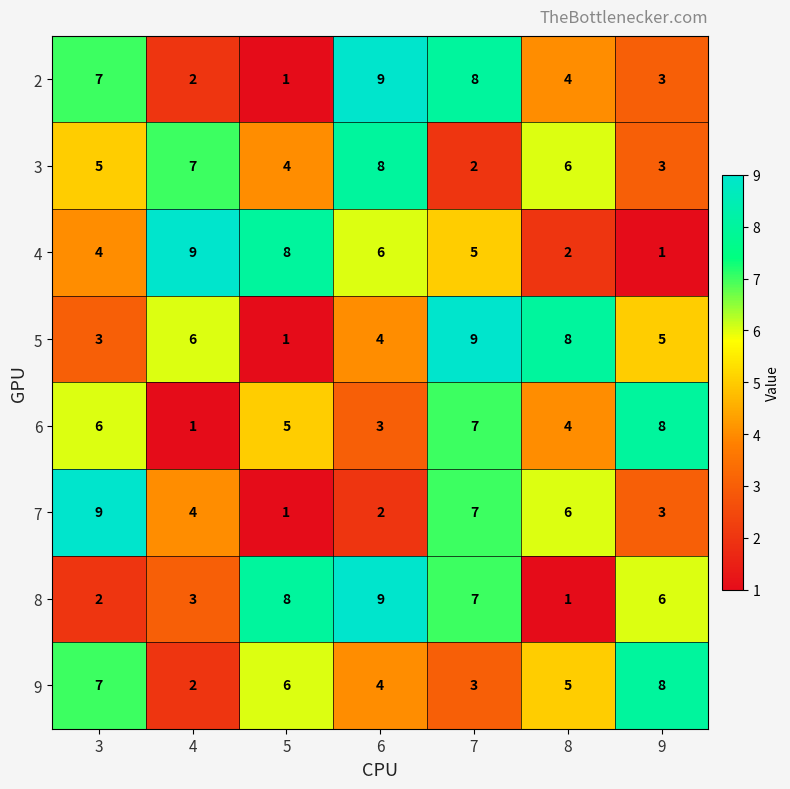

How many data points does each series have?

7